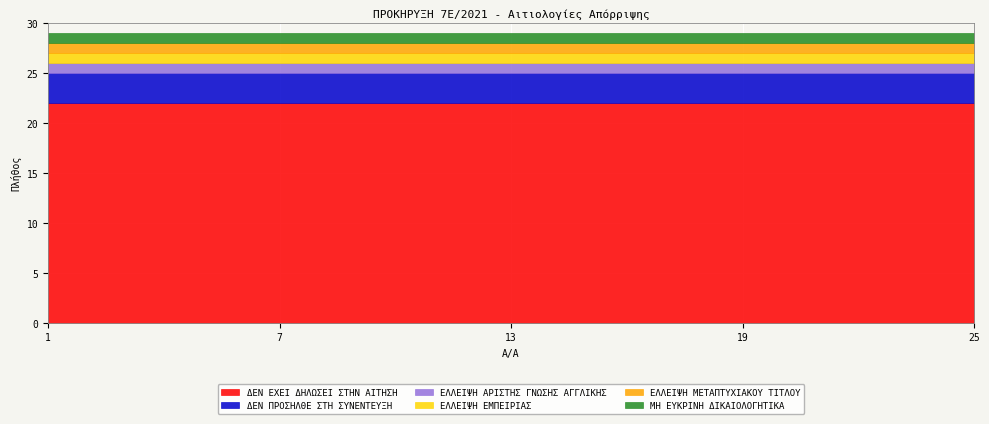

List the series in order of their peak value, highest first.

ΔΕΝ ΕΧΕΙ ΔΗΛΩΣΕΙ ΣΤΗΝ ΑΙΤΗΣΗ, ΔΕΝ ΠΡΟΣΗΛΘΕ ΣΤΗ ΣΥΝΕΝΤΕΥΞΗ, ΕΛΛΕΙΨΗ ΑΡΙΣΤΗΣ ΓΝΩΣΗΣ ΑΓΓΛΙΚΗΣ, ΕΛΛΕΙΨΗ ΕΜΠΕΙΡΙΑΣ, ΕΛΛΕΙΨΗ ΜΕΤΑΠΤΥΧΙΑΚΟΥ ΤΙΤΛΟΥ, ΜΗ ΕΥΚΡΙΝΗ ΔΙΚΑΙΟΛΟΓΗΤΙΚΑ